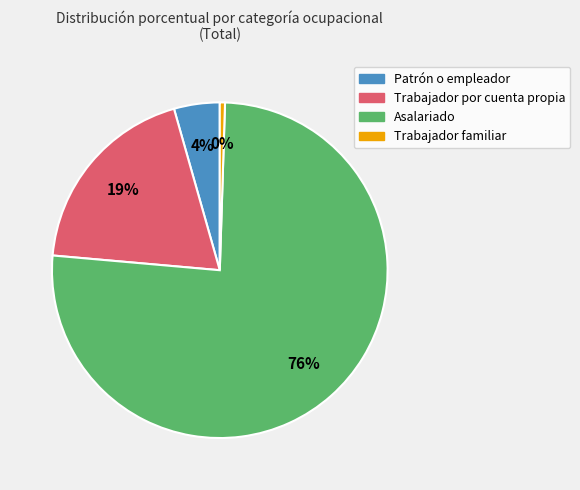

Which has a higher value, Asalariado or Trabajador por cuenta propia?

Asalariado